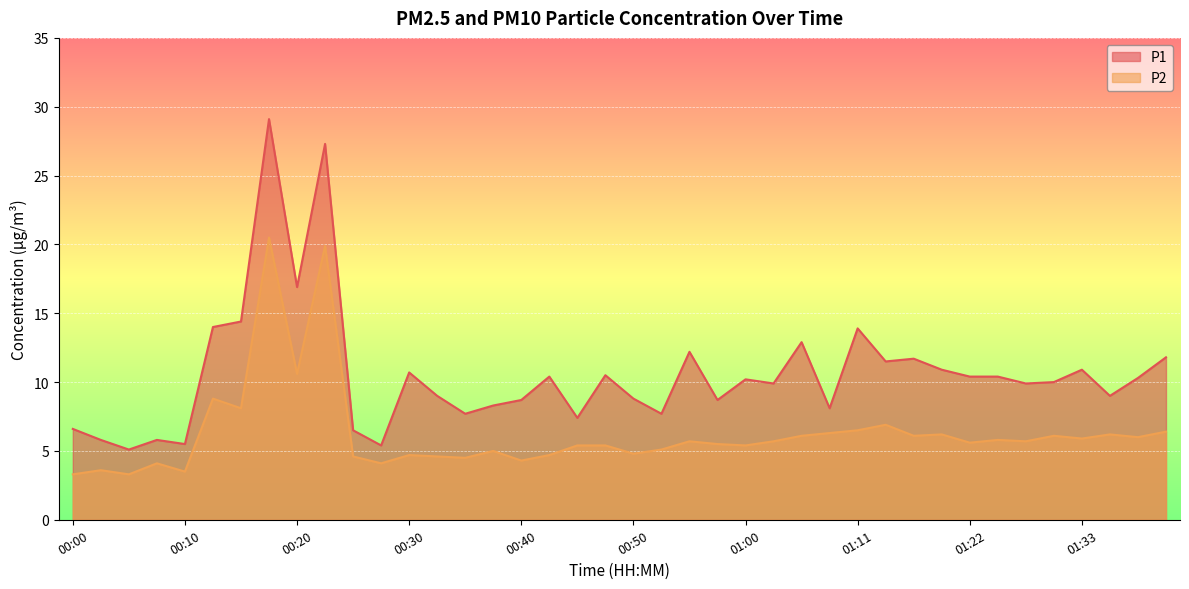

What is the sum of all P2 values?

251.0